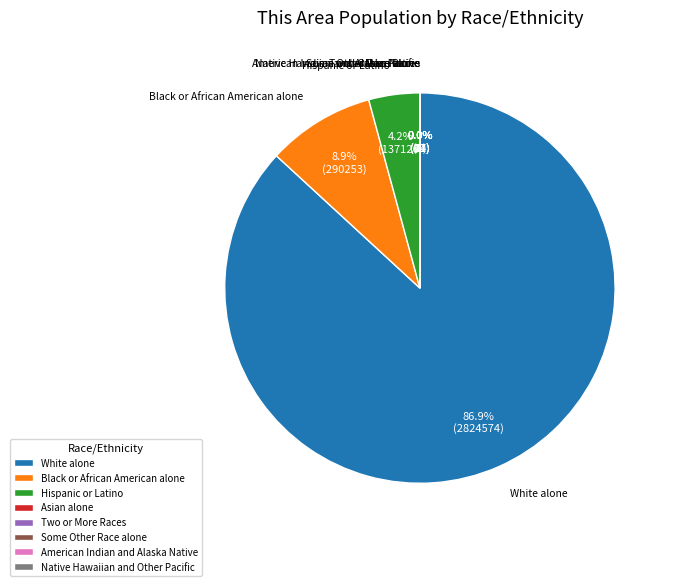

Which category has the biggest portion of the pie?

White alone